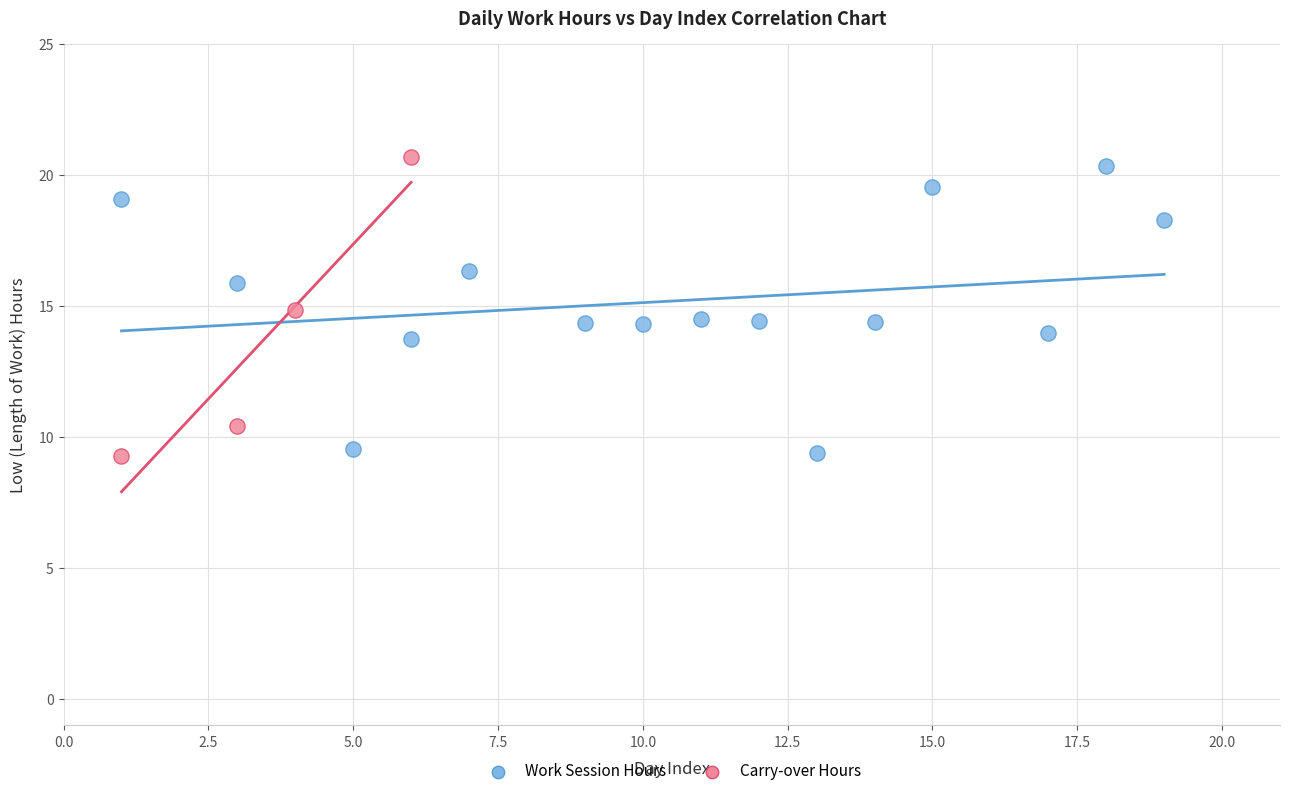

Which series has the largest Y range (max minus min)?

Carry-over Hours